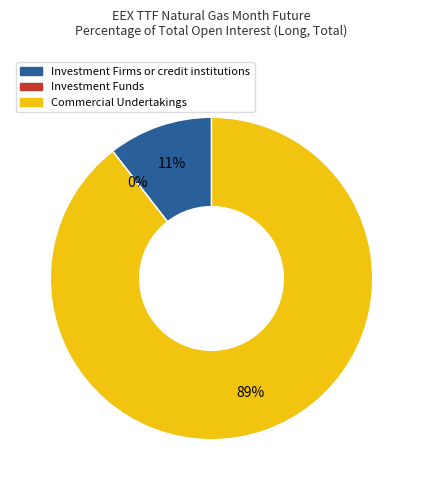

To the nearest percent, what is the average slice percentage?

33%